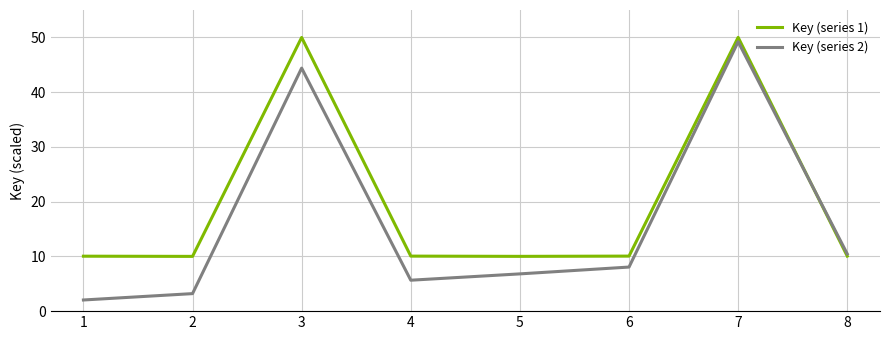

What is the minimum value shown in the chart?

2.0